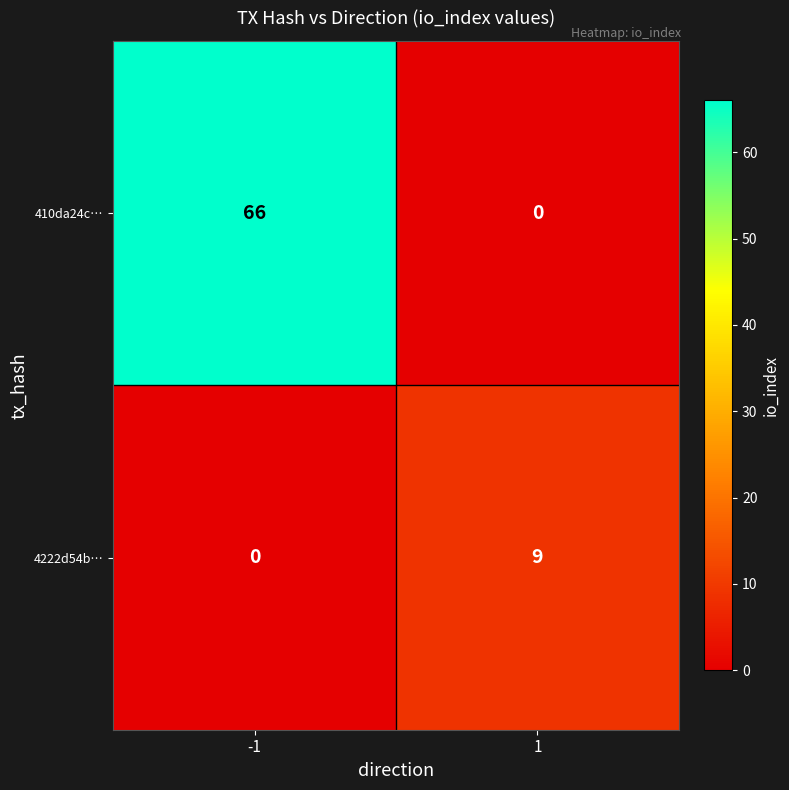

What is the approximate value of 4222d54b… at 1?

9